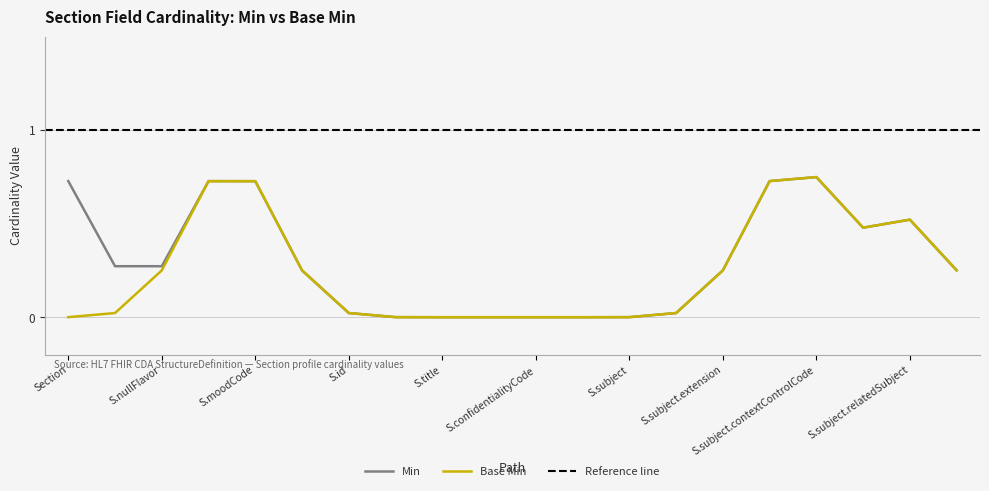

What is the sum of all Min values?

6